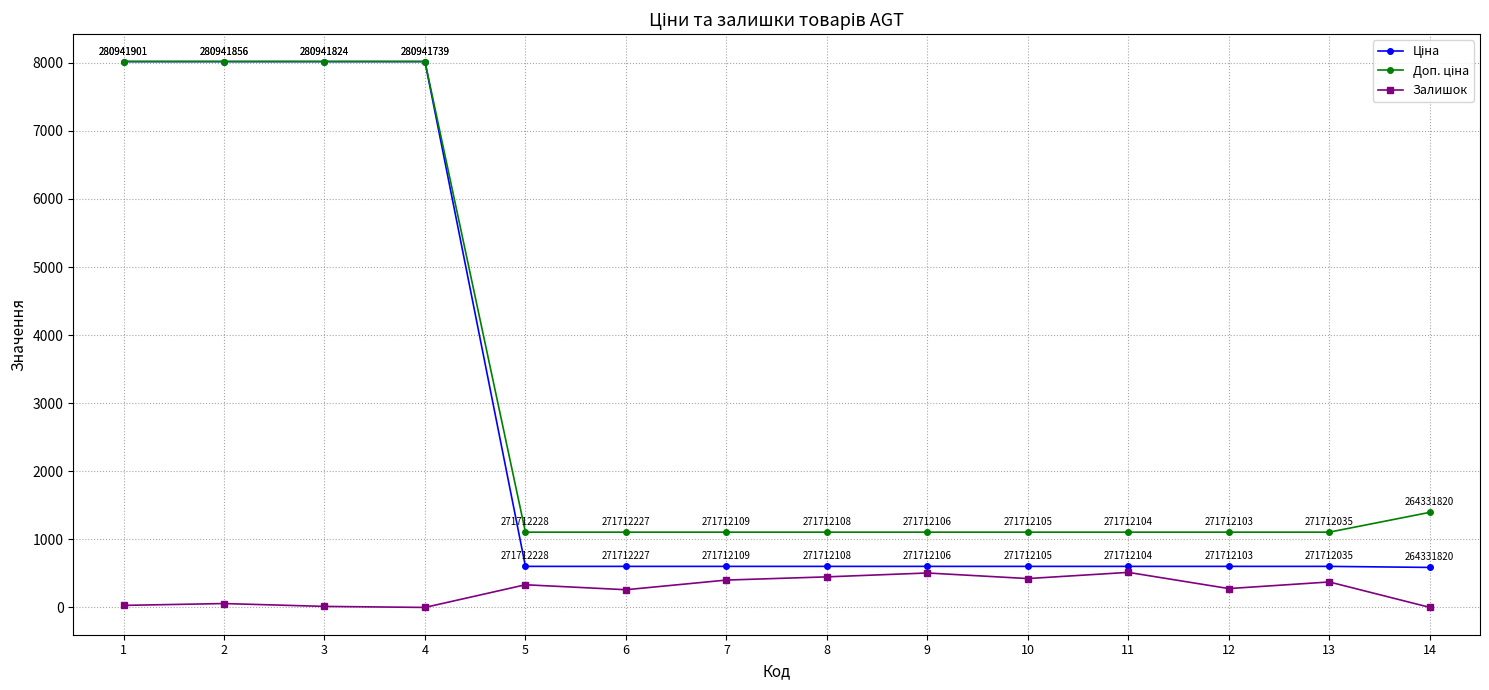

In Залишок, how many points are lower than both neighbors (excluding endpoints)?

4